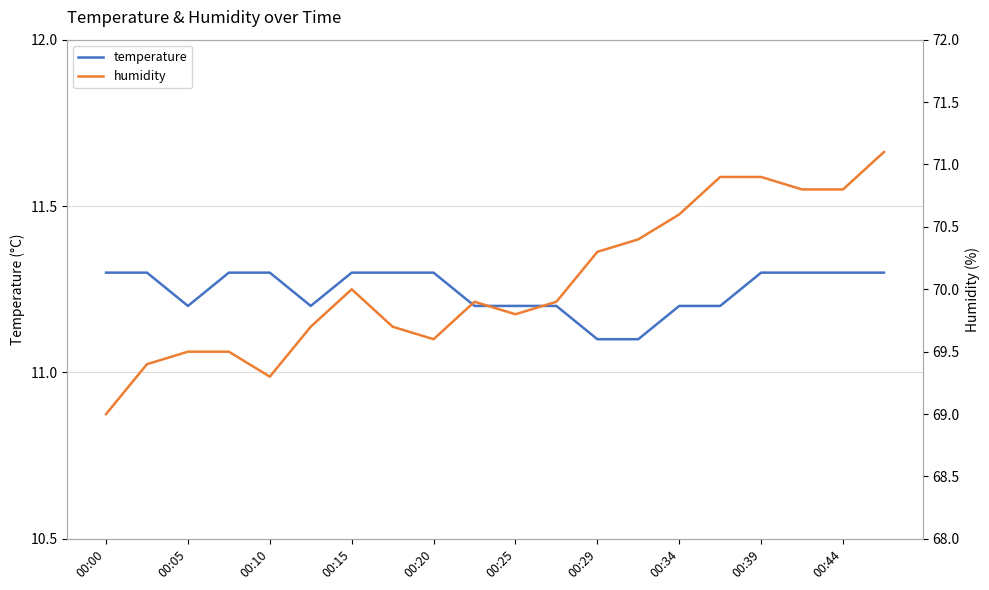

True or false: temperature has a value of 18.0 at 00:15.

False